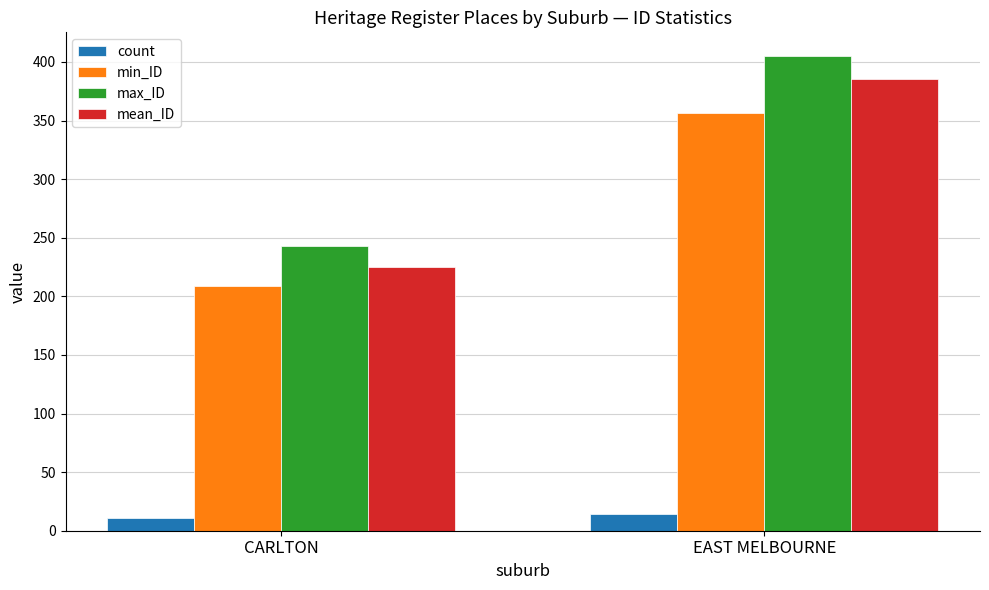

Reading left to right, list all the values displayed in this chart.

count: CARLTON=11.0	EAST MELBOURNE=14.0
min_ID: CARLTON=209.0	EAST MELBOURNE=356.0
max_ID: CARLTON=243.0	EAST MELBOURNE=405.0
mean_ID: CARLTON=224.8	EAST MELBOURNE=385.4